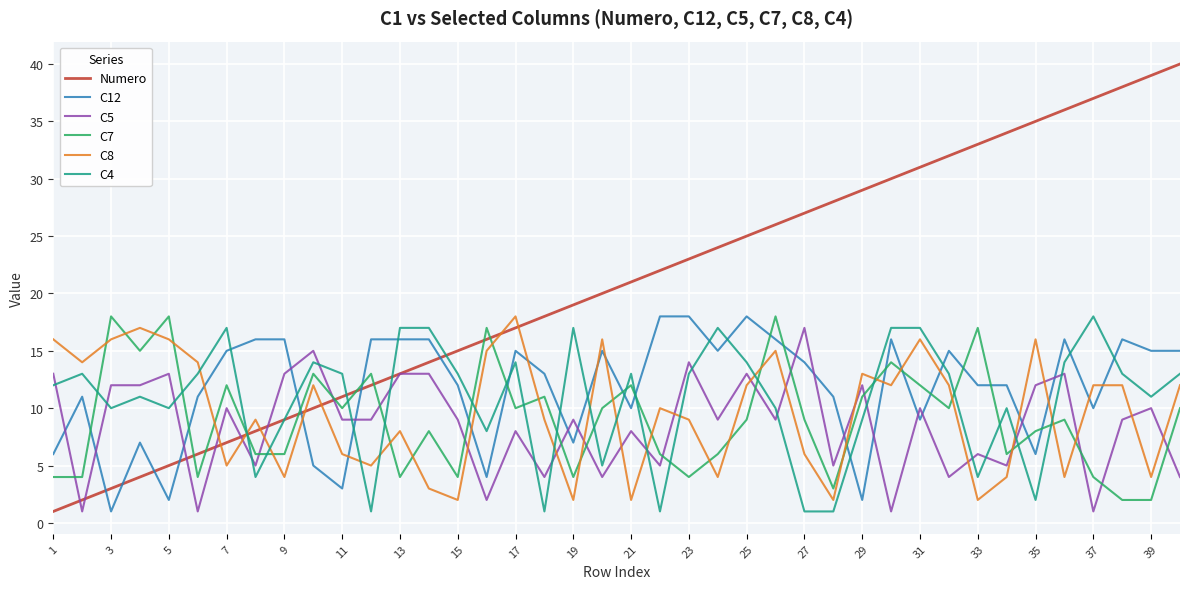

Reading right to left, what are all the values shown in this chart?

Numero: 40	39	38	37	36	35	34	33	32	31	30	29	28	27	26	25	24	23	22	21	20	19	18	17	16	15	14	13	12	11	10	9	8	7	6	5	4	3	2	1
C12: 15	15	16	10	16	6	12	12	15	9	16	2	11	14	16	18	15	18	18	10	15	7	13	15	4	12	16	16	16	3	5	16	16	15	11	2	7	1	11	6
C5: 4	10	9	1	13	12	5	6	4	10	1	12	5	17	9	13	9	14	5	8	4	9	4	8	2	9	13	13	9	9	15	13	5	10	1	13	12	12	1	13
C7: 10	2	2	4	9	8	6	17	10	12	14	11	3	9	18	9	6	4	6	12	10	4	11	10	17	4	8	4	13	10	13	6	6	12	4	18	15	18	4	4
C8: 12	4	12	12	4	16	4	2	12	16	12	13	2	6	15	12	4	9	10	2	16	2	9	18	15	2	3	8	5	6	12	4	9	5	14	16	17	16	14	16
C4: 13	11	13	18	14	2	10	4	13	17	17	9	1	1	10	14	17	13	1	13	5	17	1	14	8	13	17	17	1	13	14	9	4	17	13	10	11	10	13	12